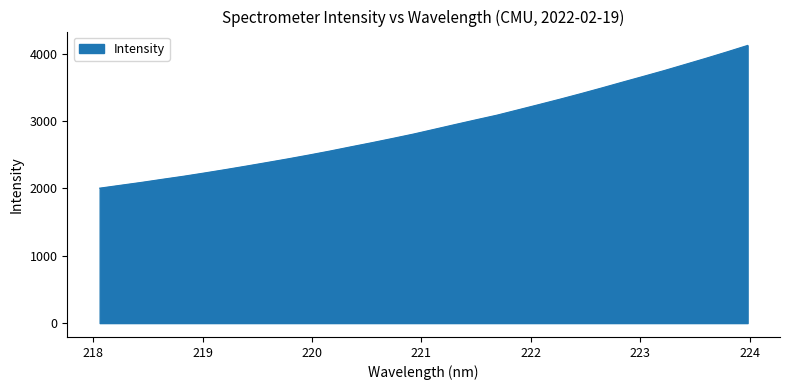

What is the minimum value shown in the chart?

2004.4